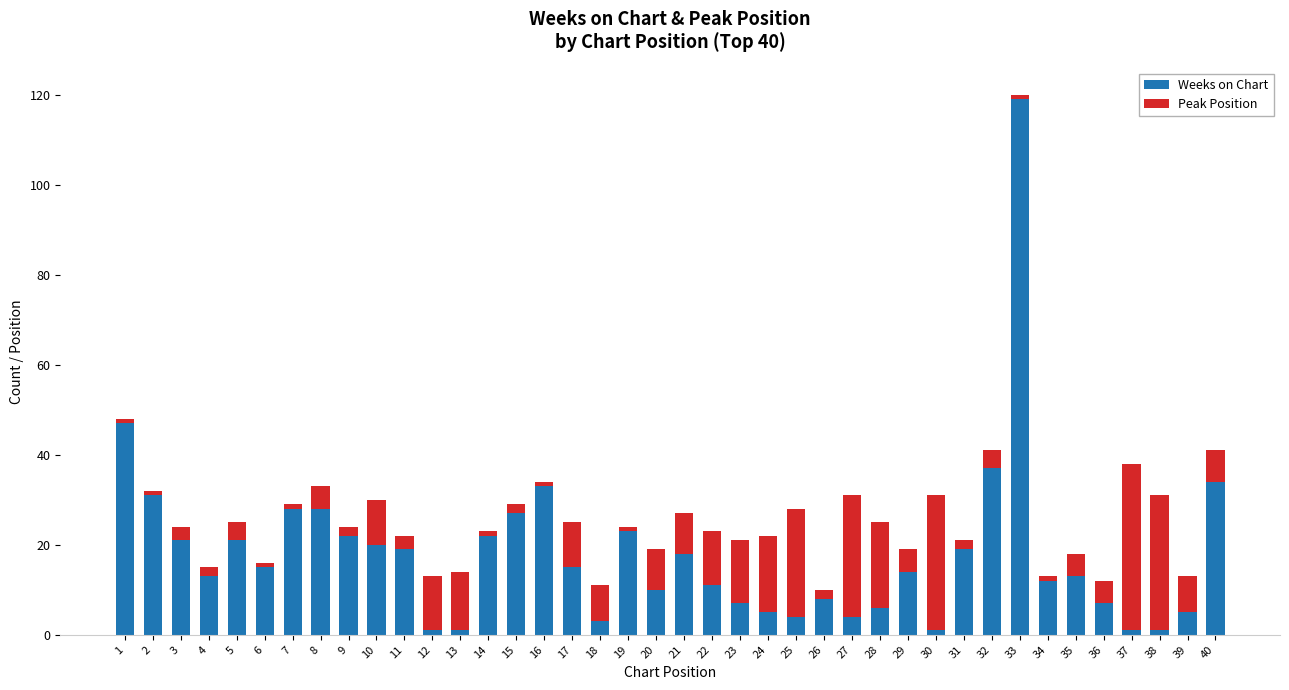

True or false: Weeks on Chart has a value of 8 at 6.

False